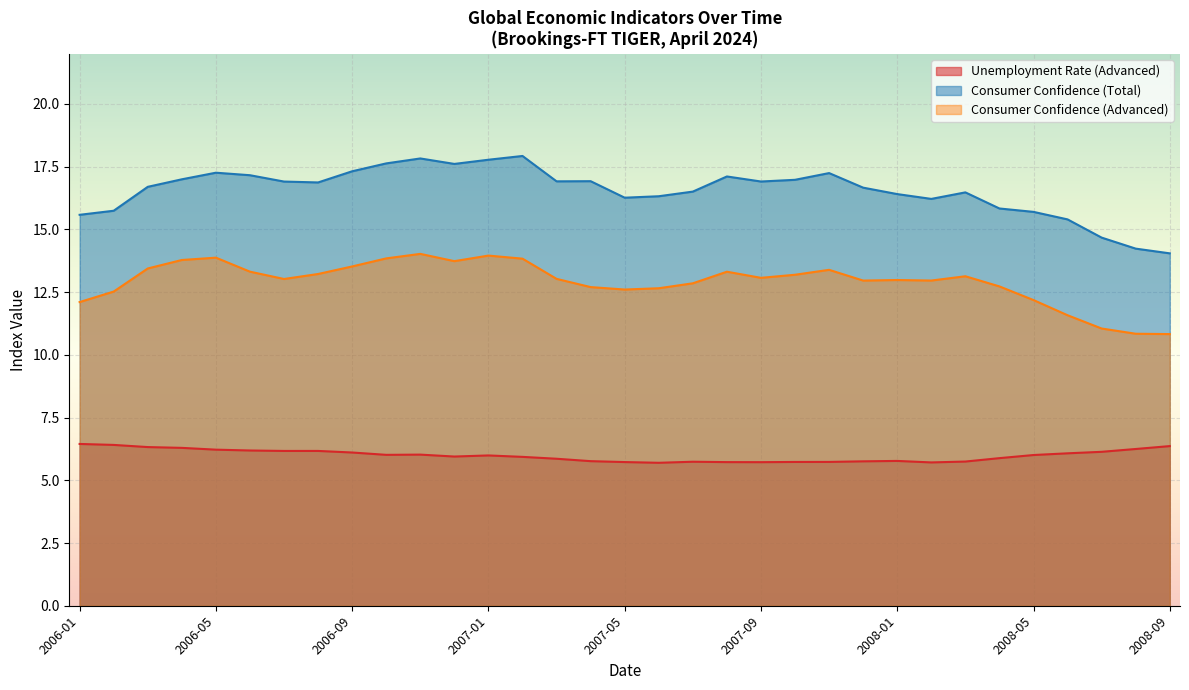

Is it true that Unemployment Rate (Advanced) equals 12.0 at 2010-01?

False